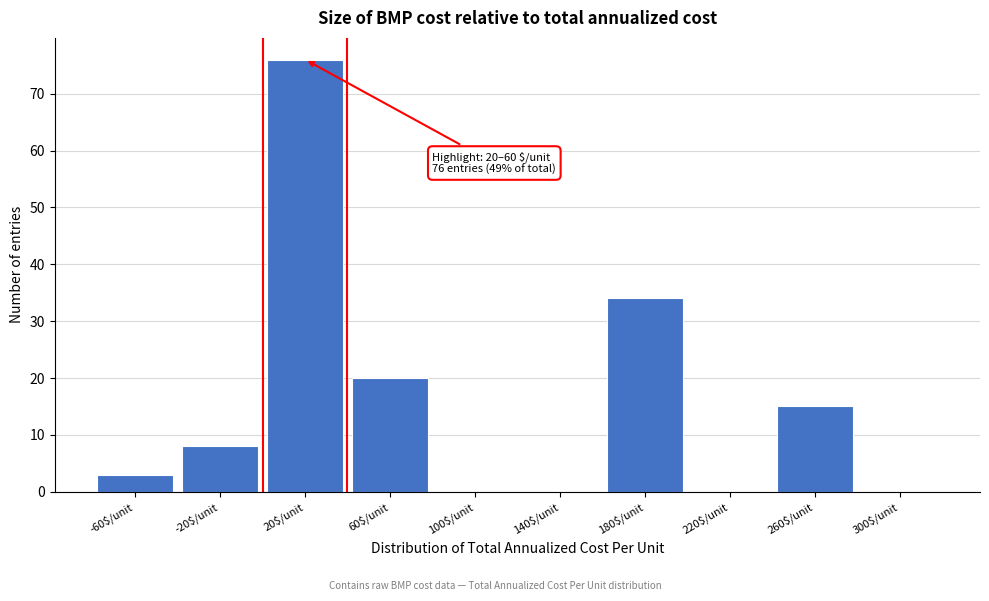

What is the approximate value at 60$/unit?

20